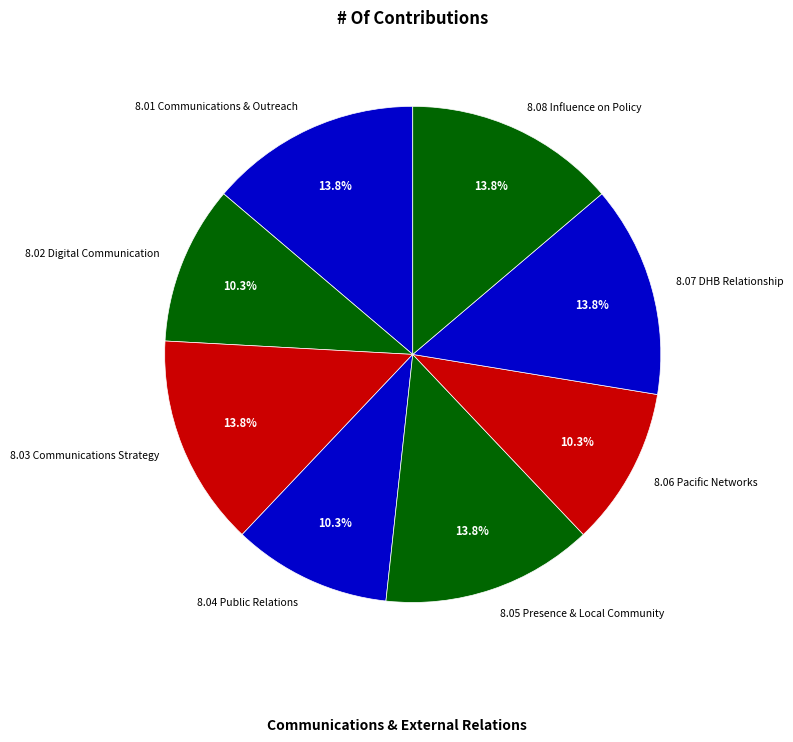

What portion of the pie excludes 8.08 Influence on Policy?

86.2%